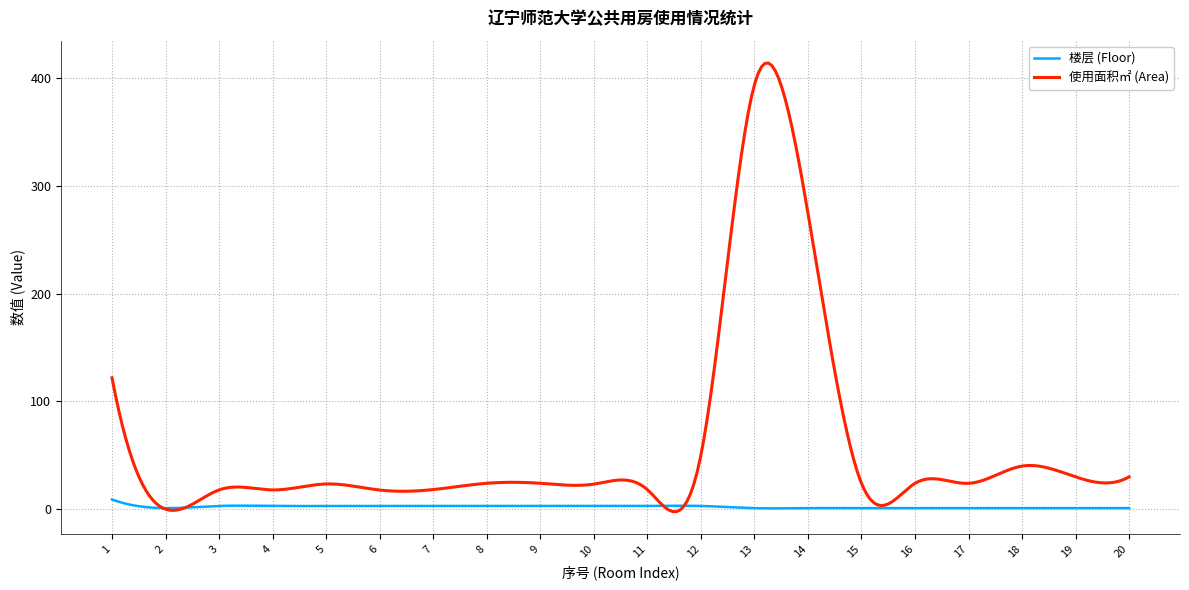

Which series has the largest total across all categories?

使用面积㎡ (Area)